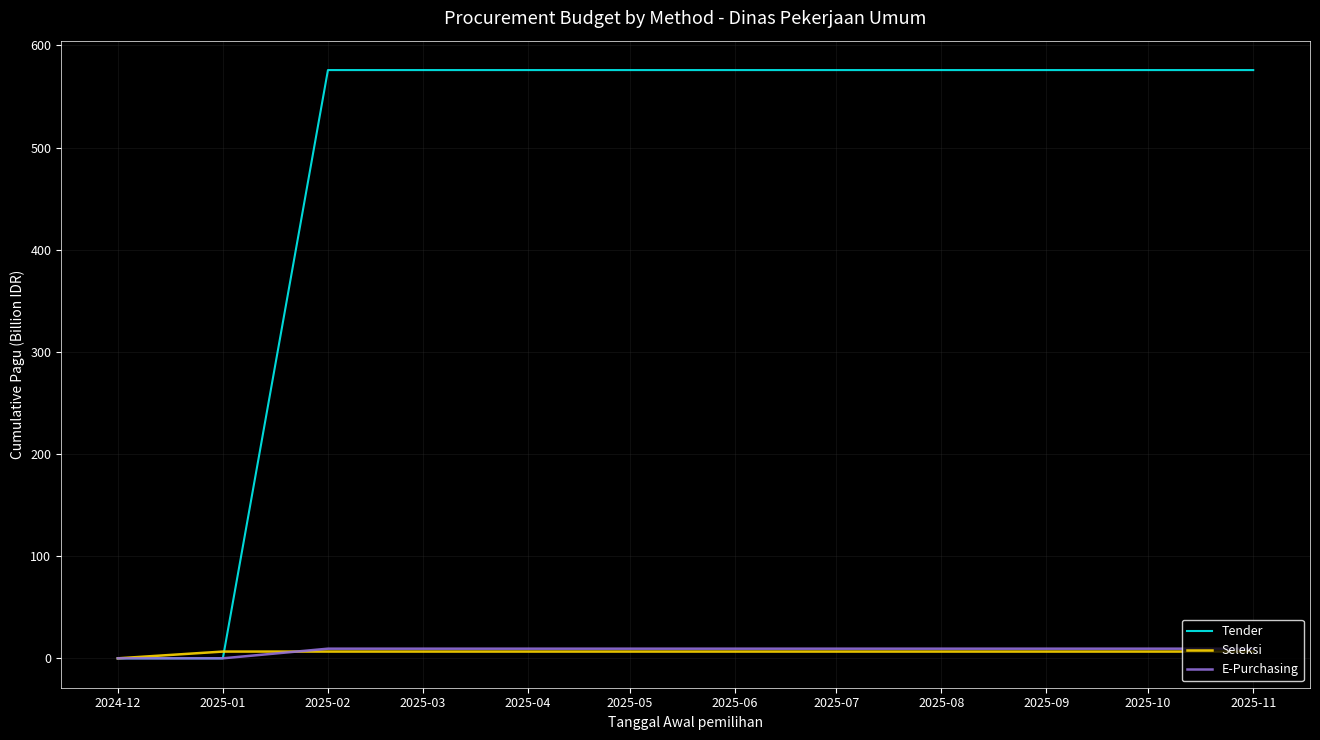

What is the sum of the Tender values at 2025-01 and 2025-07?

575.9